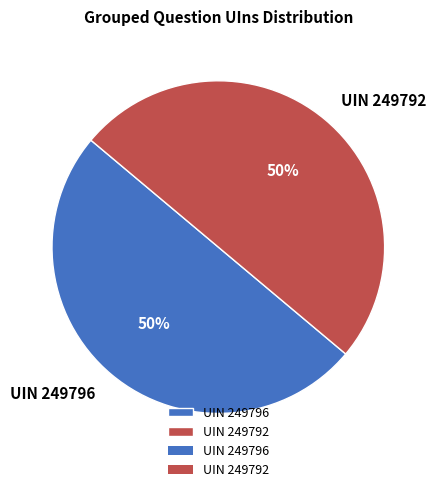

How many segments does this pie chart have?

2